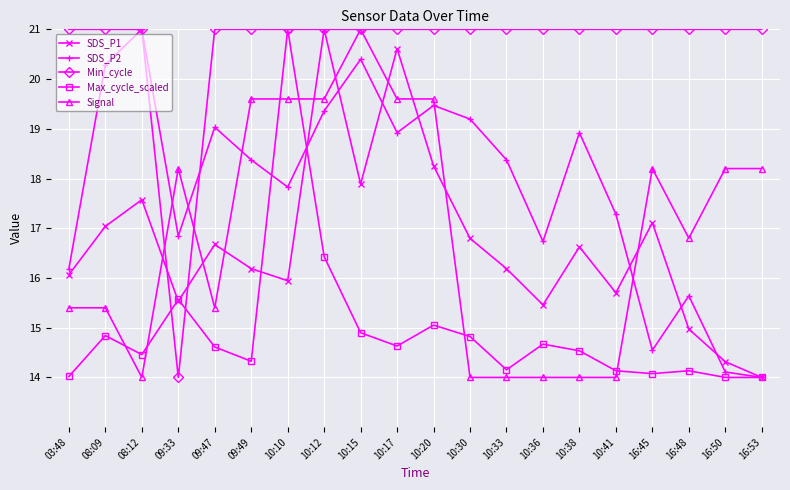

The value of Signal at 16:45 is 18.2. True or false?

True